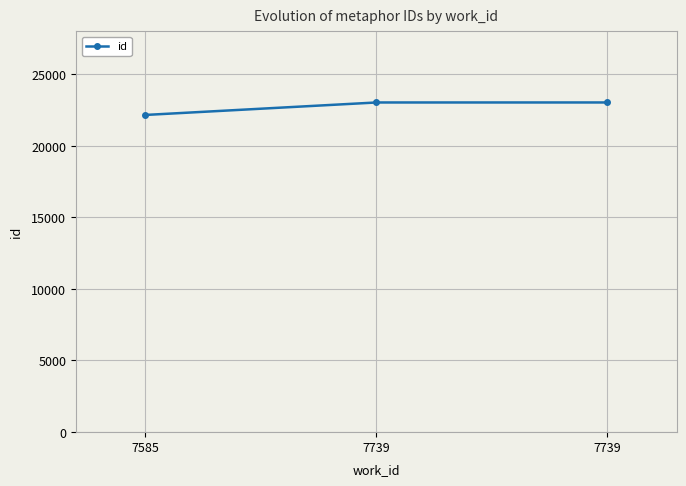

Does the chart have visible grid lines?

Yes